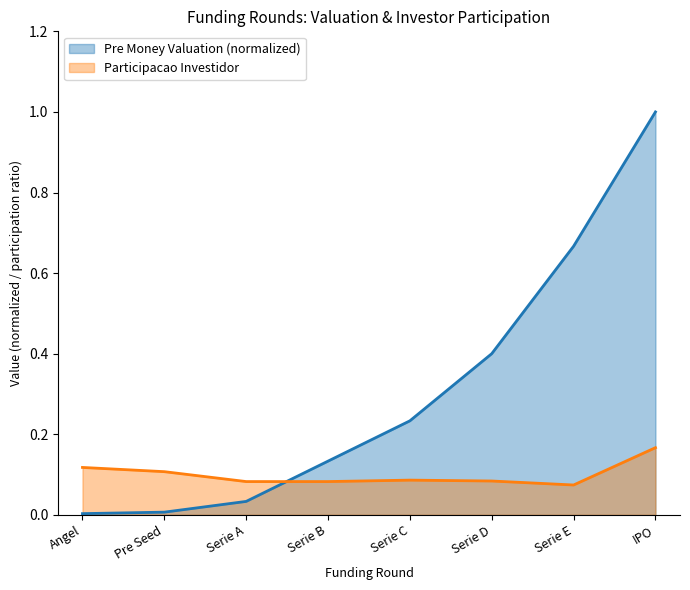

The Participacao Investidor series shows 0.1 at Serie E. True or false?

True